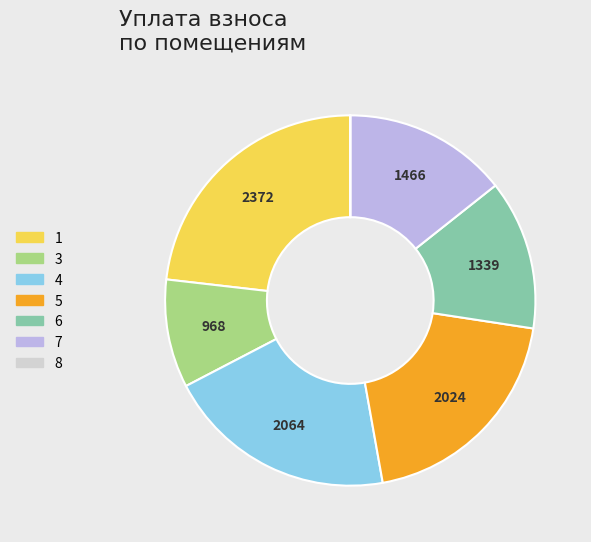

Combined, do 3 and 7 account for over 50%?

No